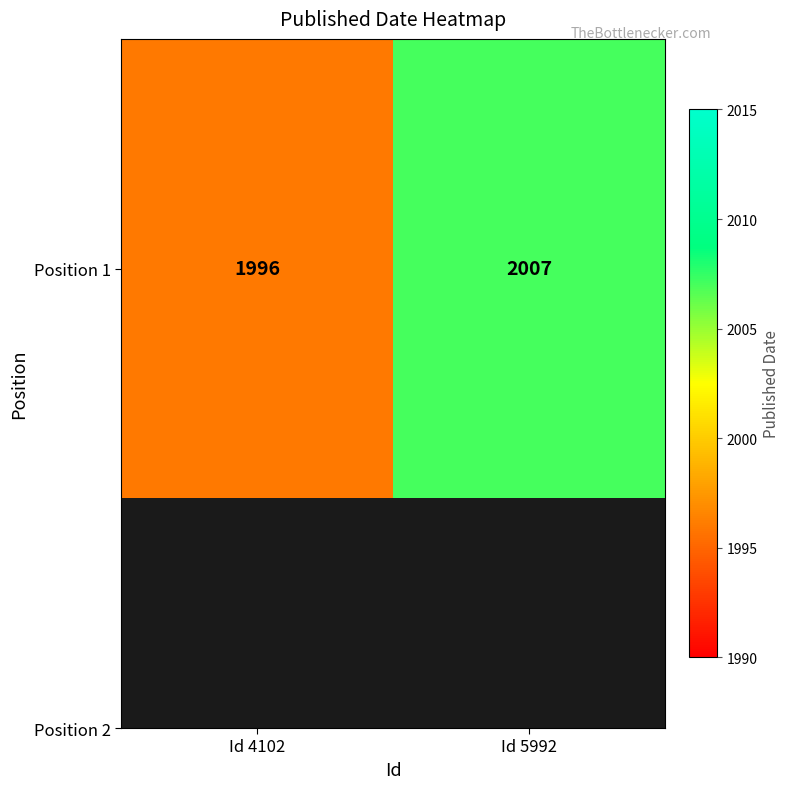

Which category has the lowest value across all series?

Id 4102